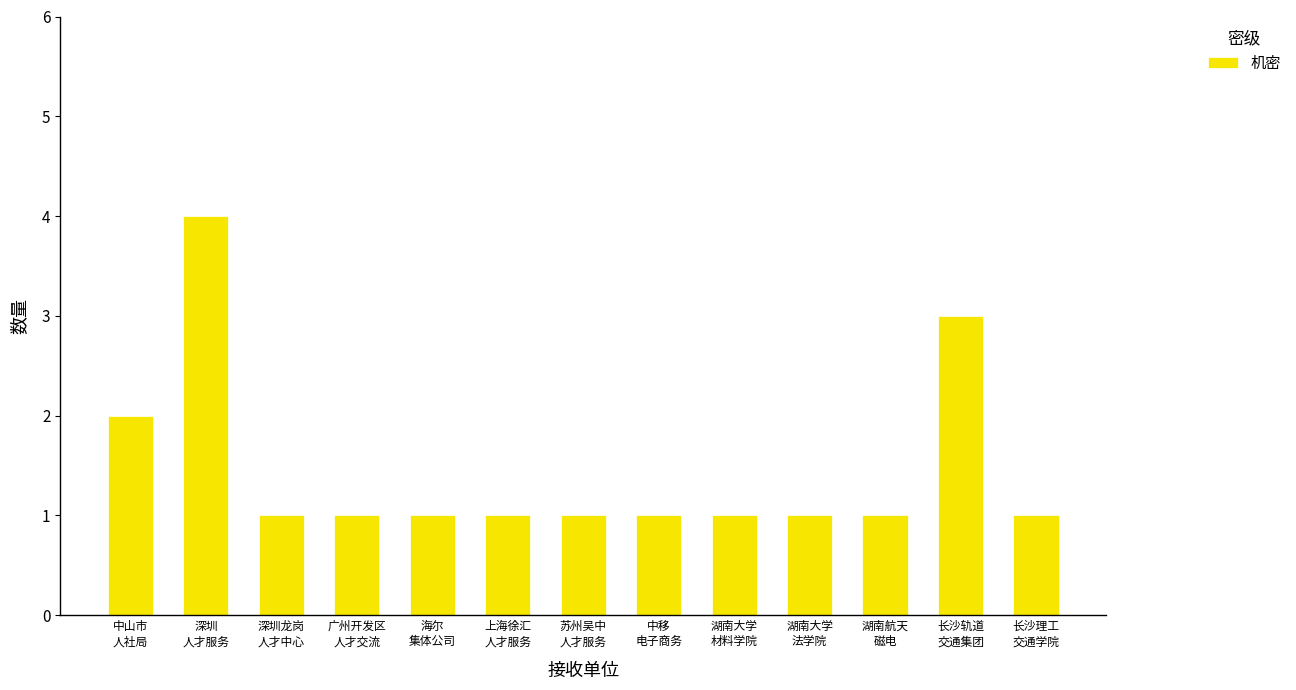

What is the difference between the second highest and minimum values?

2